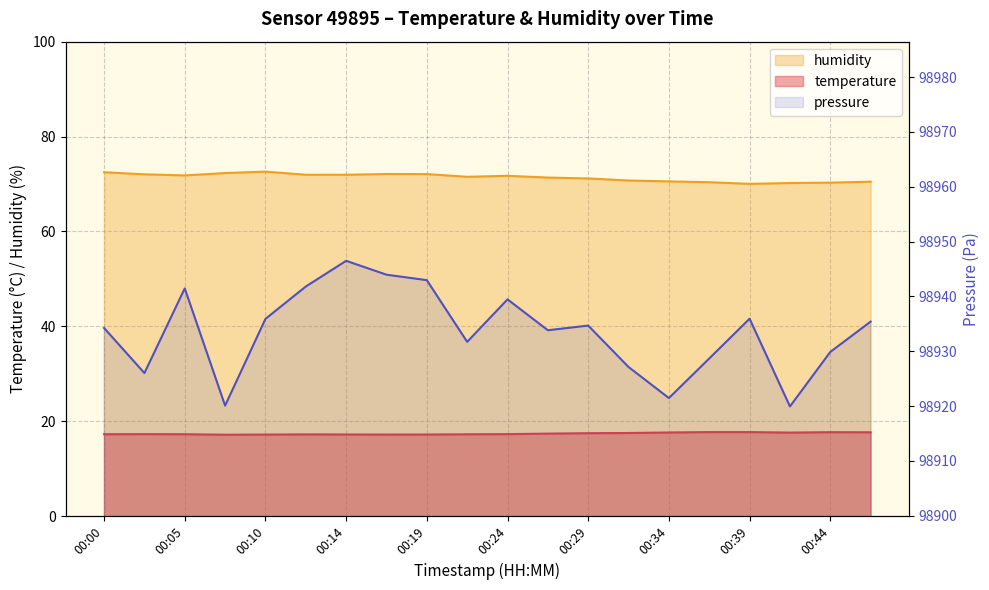

True or false: pressure_norm and temperature intersect in this chart.

False